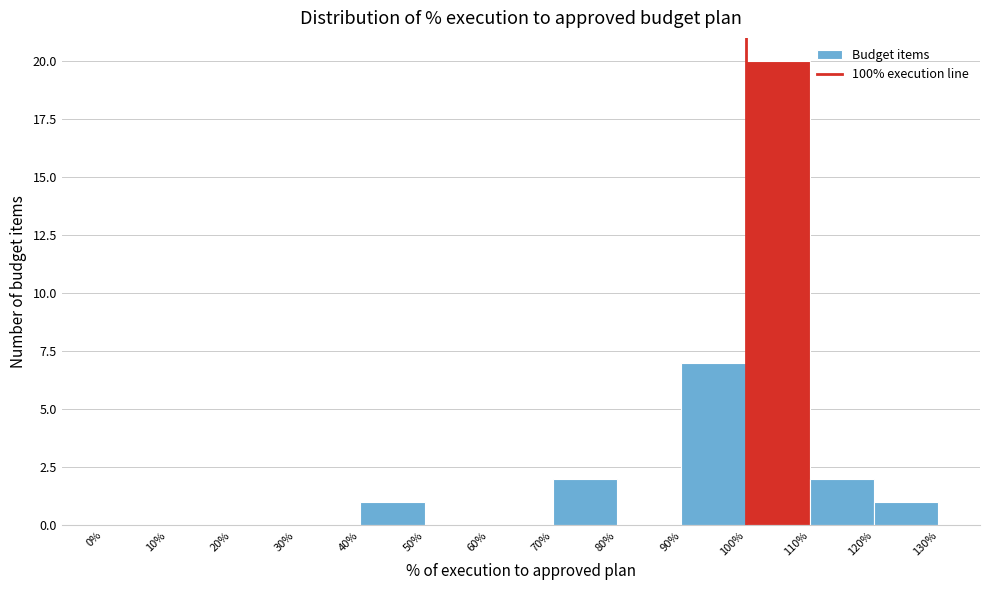

Which range on the x-axis has the tallest bar?

100% to 110%